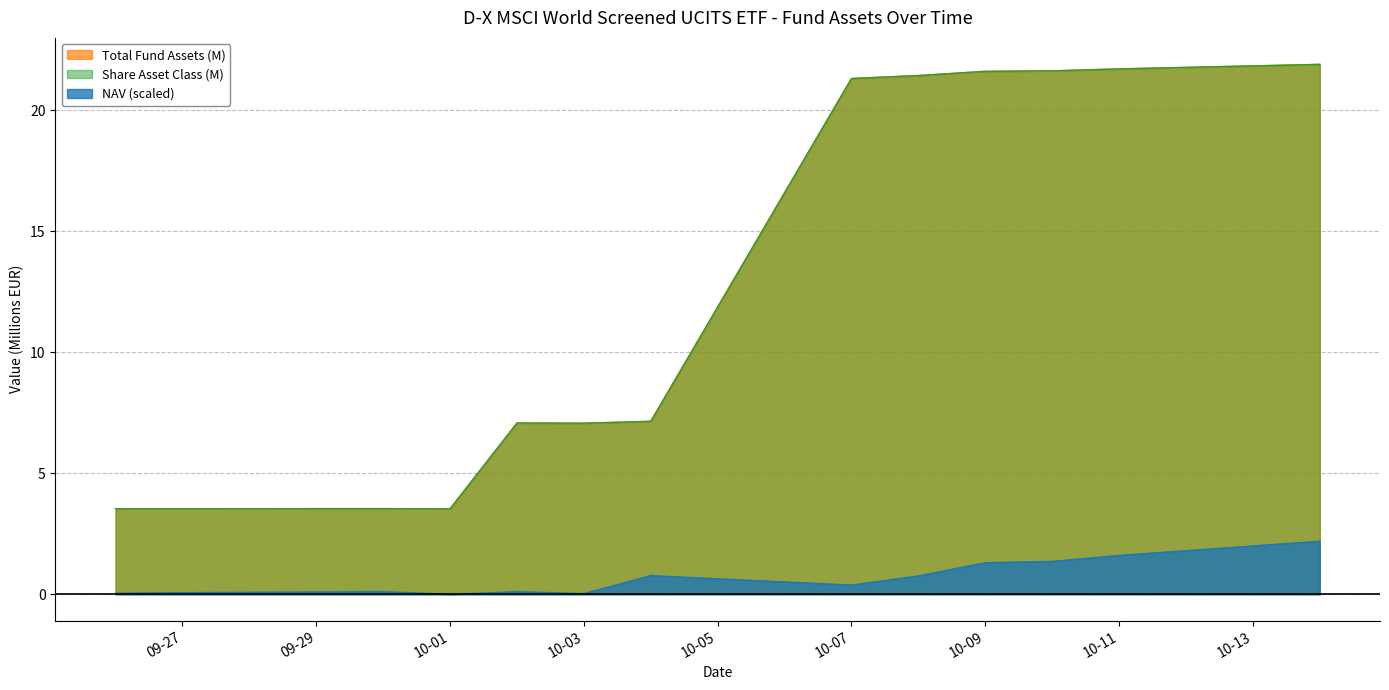

True or false: Share Asset Class has more than 0 points higher than both neighbors.

True